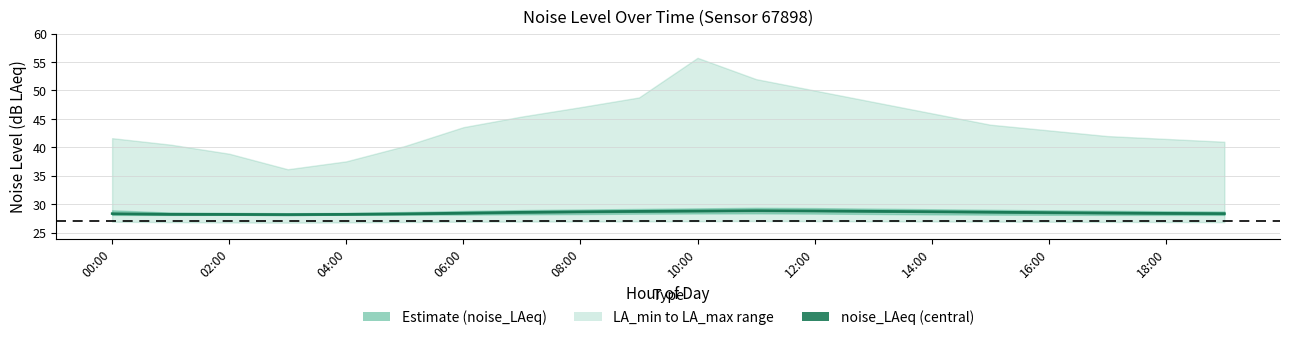

Is it true that the value at 02:00 is 38.2?

False